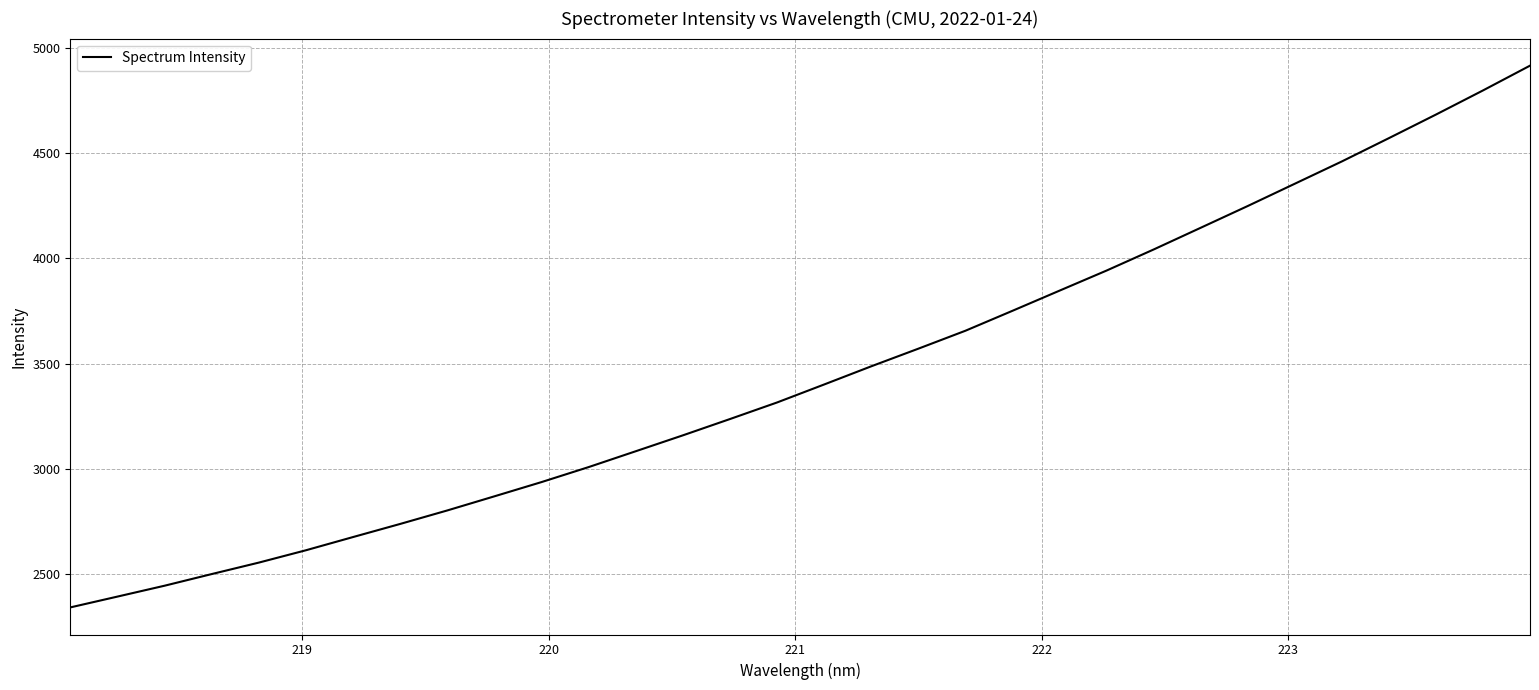

What is the maximum value shown in the chart?

4915.4